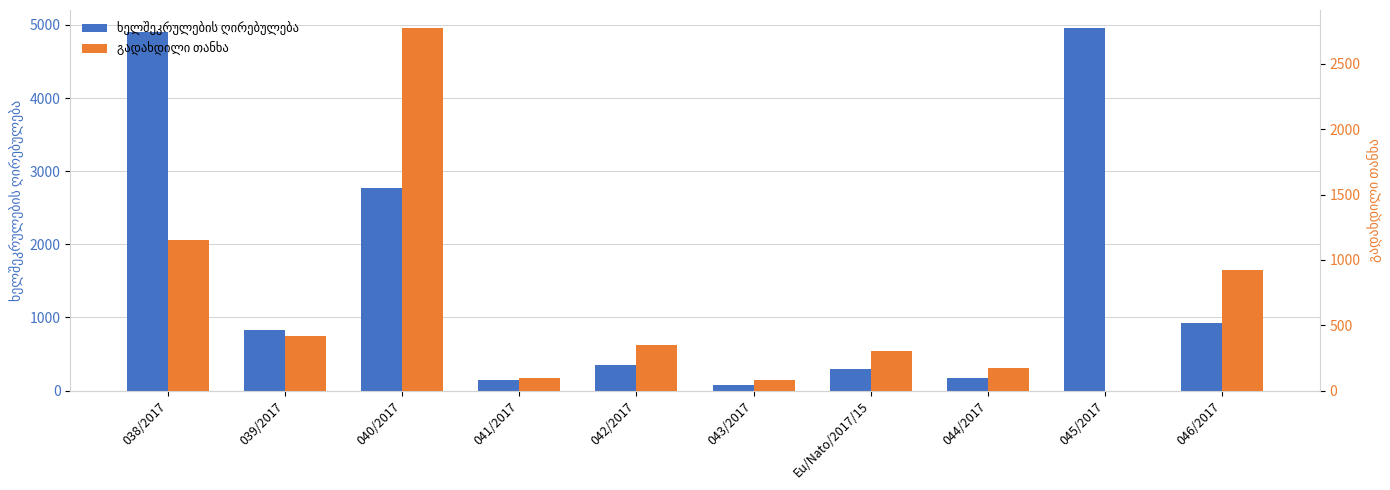

Is the value of გადახდილი თანხა at 041/2017 greater than the value of ხელშეკრულების ღირებულება at 044/2017?

No